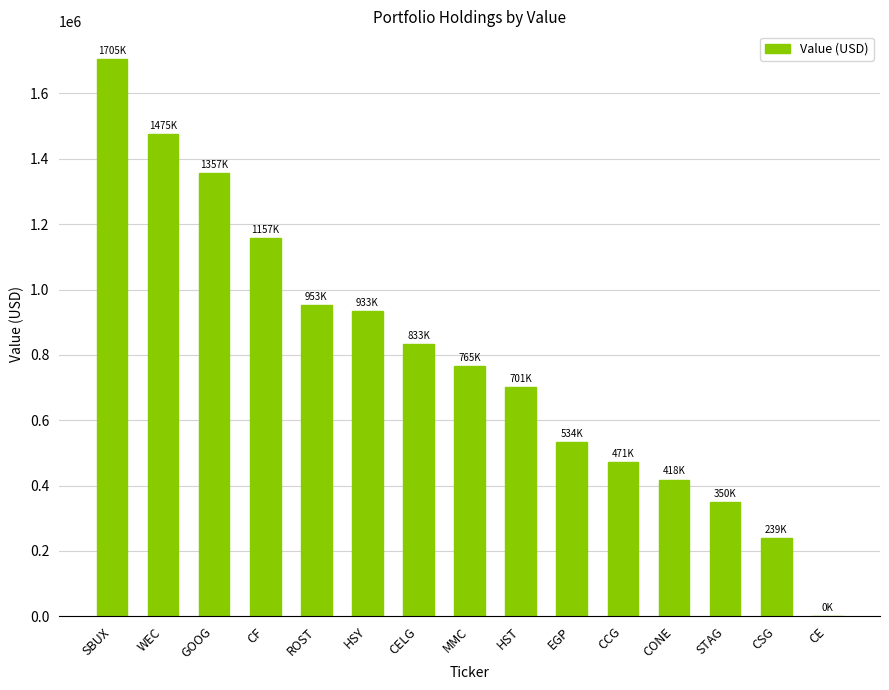

The value at HST is 701000. True or false?

True